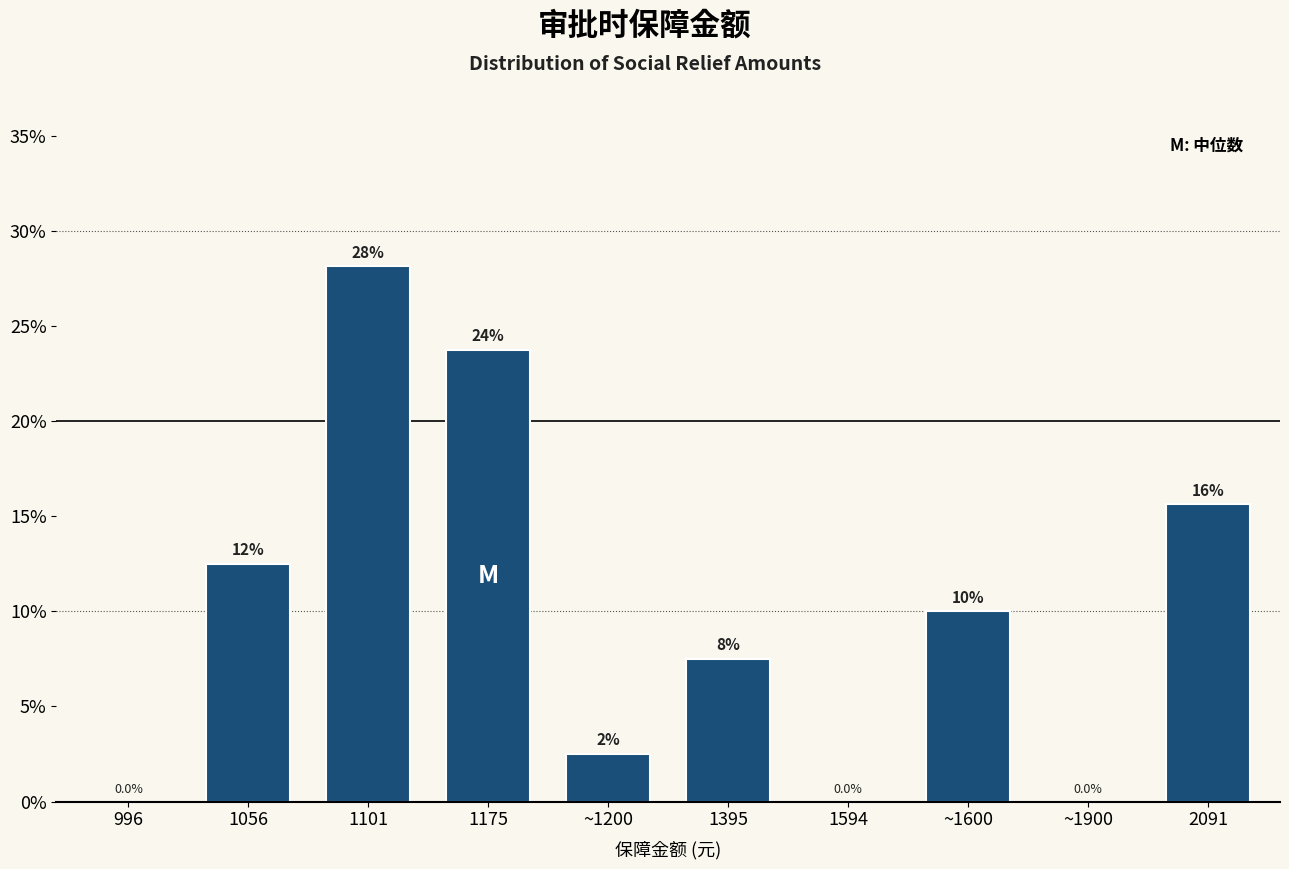

Reading left to right, extract all data points from this chart.

996=0.0	1056=12.5	1101=28.1	1175=23.8	~1200=2.5	1395=7.5	1594=0.0	~1600=10.0	~1900=0.0	2091=15.6